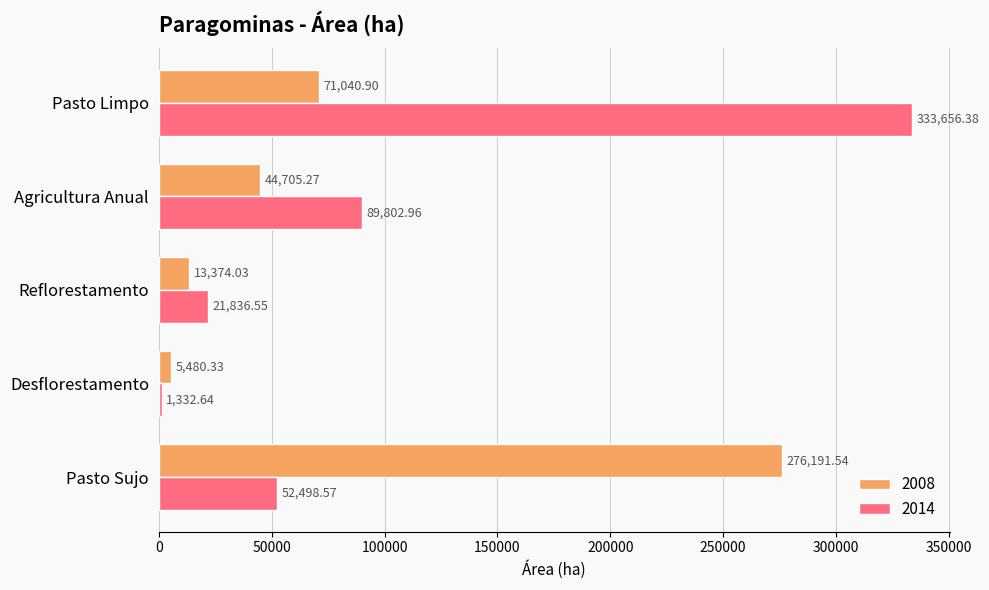

Which category has the lowest value in the 2008 series?

Desflorestamento